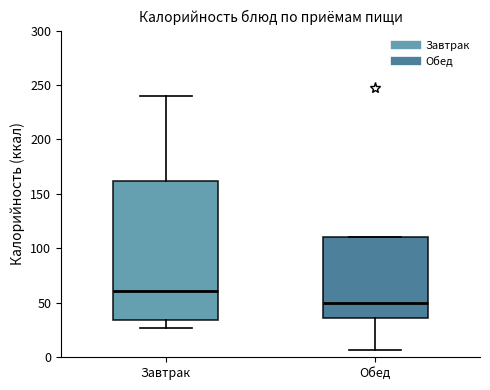

Reading left to right, transcribe this box plot: for each box, give where its median line is, the range the box spans, and where its two whiskers end, as read against the y-axis. The values are not printed on the chart, so give them approximately, as read against the axis.

Завтрак: median 60, box 35 to 160, whiskers 25 to 240
Обед: median 50, box 35 to 110, whiskers 5 to 110